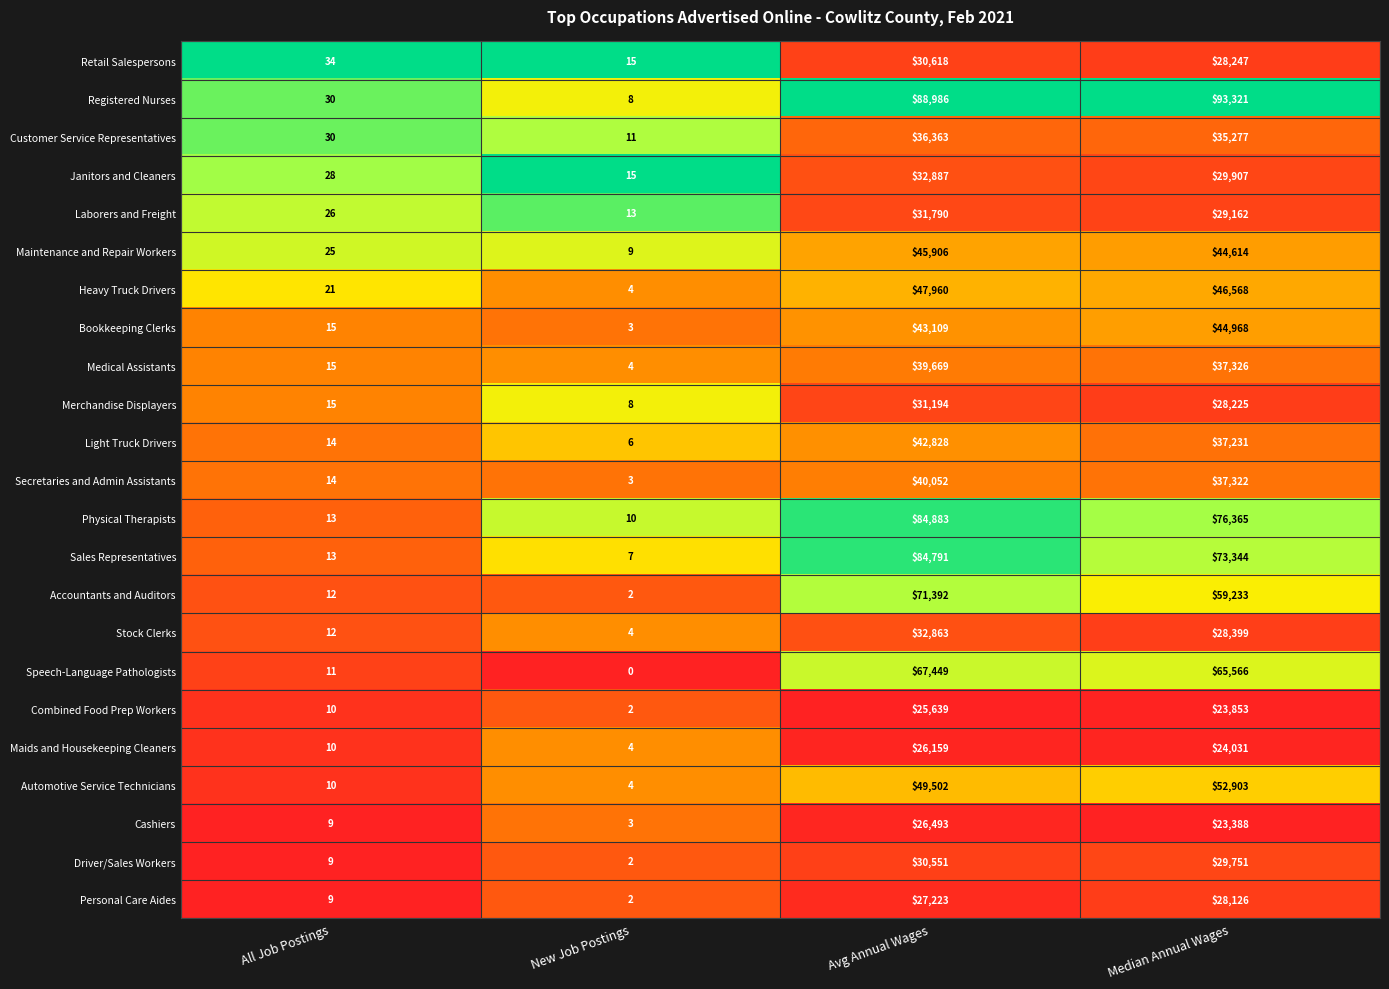

At how many categories does at least one series exceed 0?

4